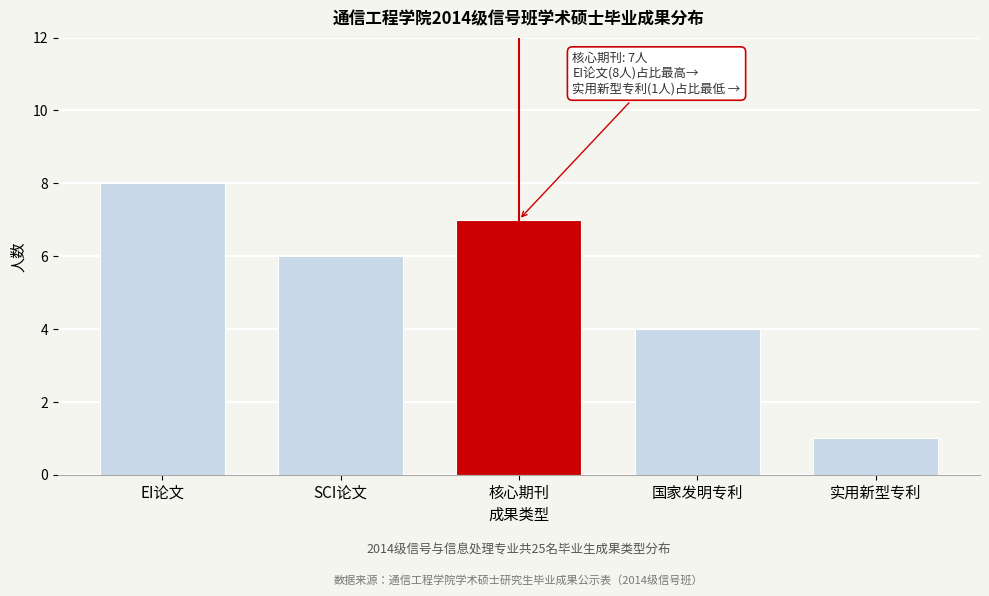

Reading left to right, transcribe all the data shown in this chart.

EI论文=8	SCI论文=6	核心期刊=7	国家发明专利=4	实用新型专利=1